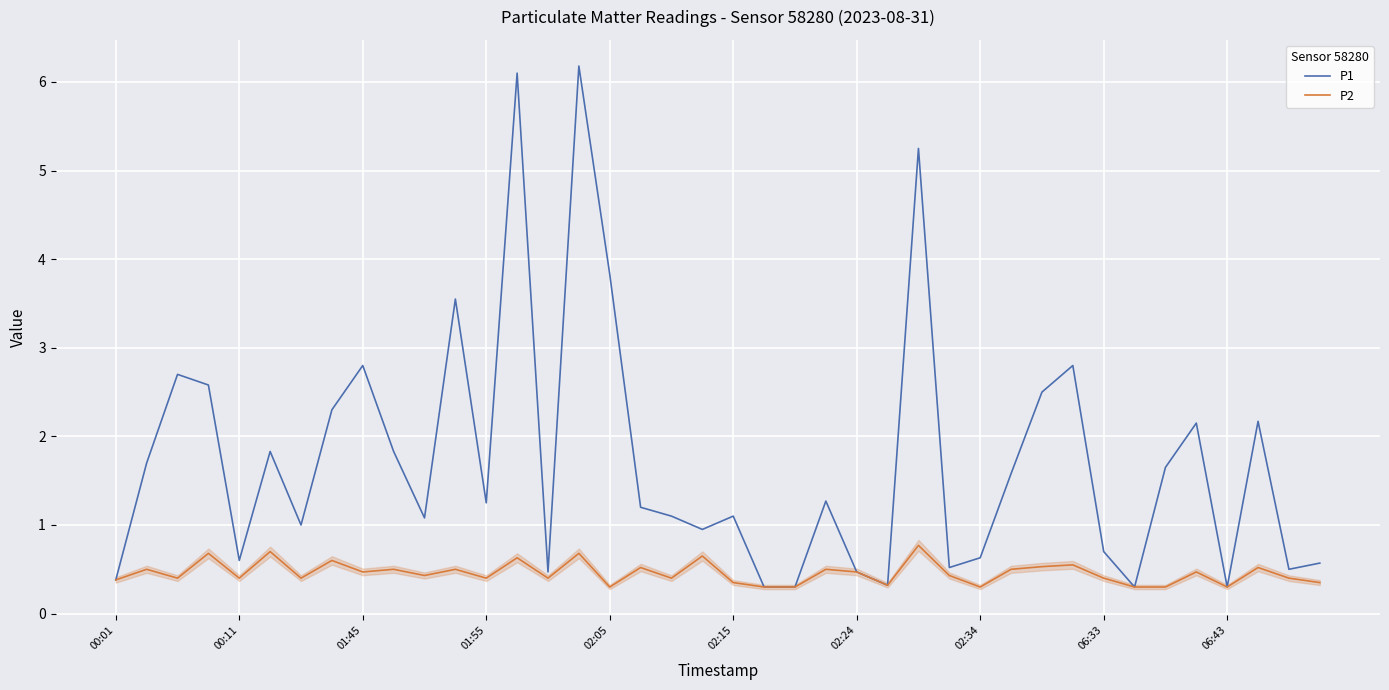

Which series has the largest range (max minus min)?

P1